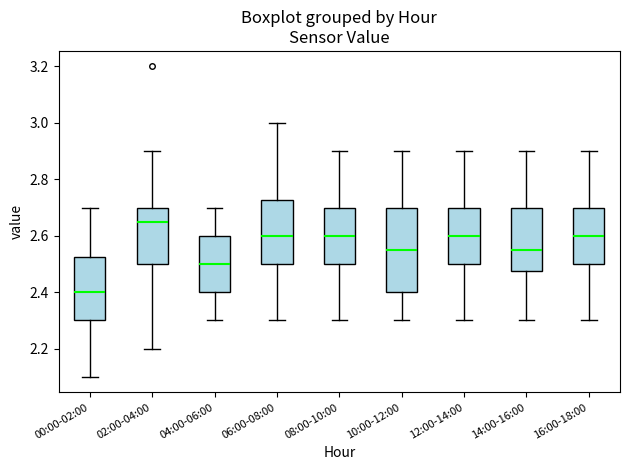

Where does the upper whisker of the box for 16:00-18:00 end on the y-axis? The values are not printed on the chart, so give them approximately, as read against the axis.

2.90